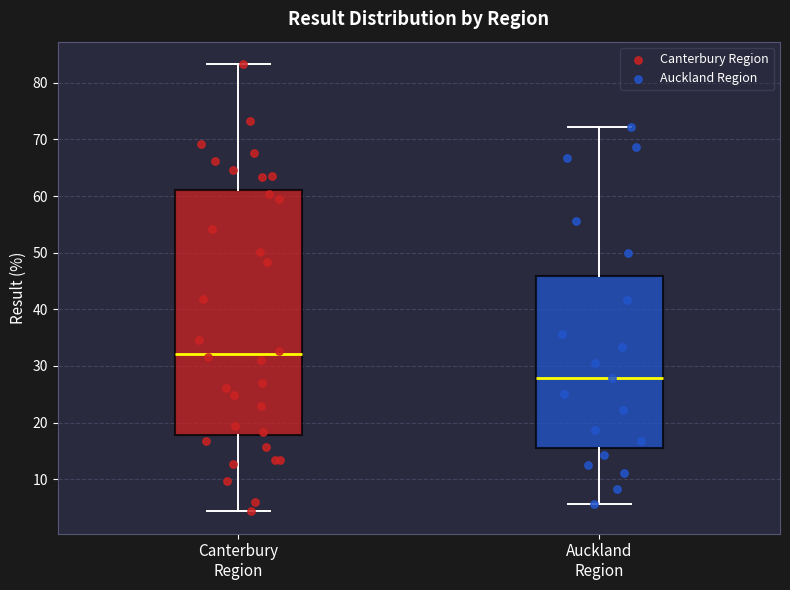

Reading left to right, read every box against the y-axis: the position of its median line, the range the box covers, and the ends of its whiskers. The values are not printed on the chart, so give them approximately, as read against the axis.

Canterbury Region: median 32, box 18 to 61, whiskers 4 to 83
Auckland Region: median 28, box 15 to 46, whiskers 6 to 72